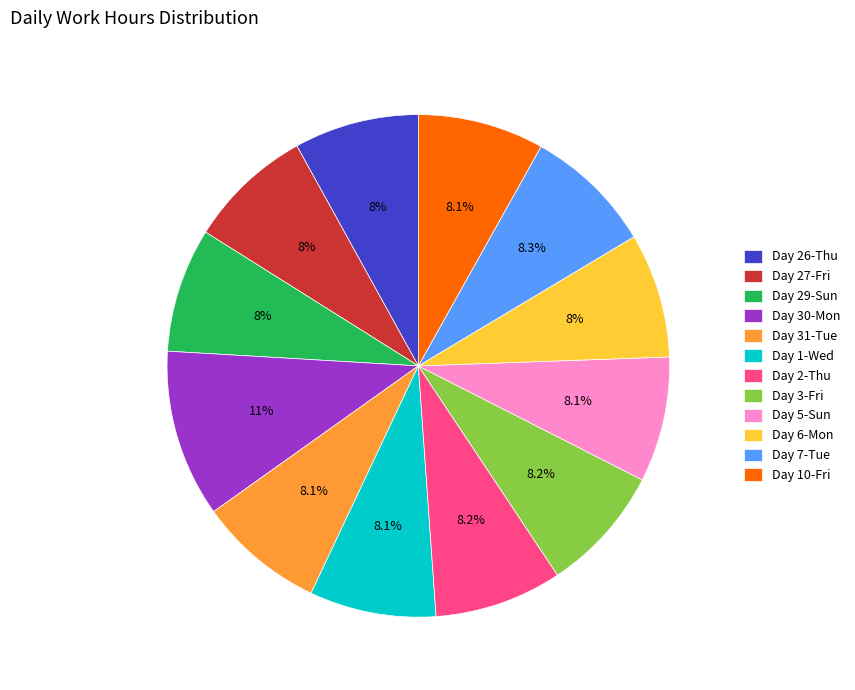

Does Day 27-Fri represent more than half of the total?

No